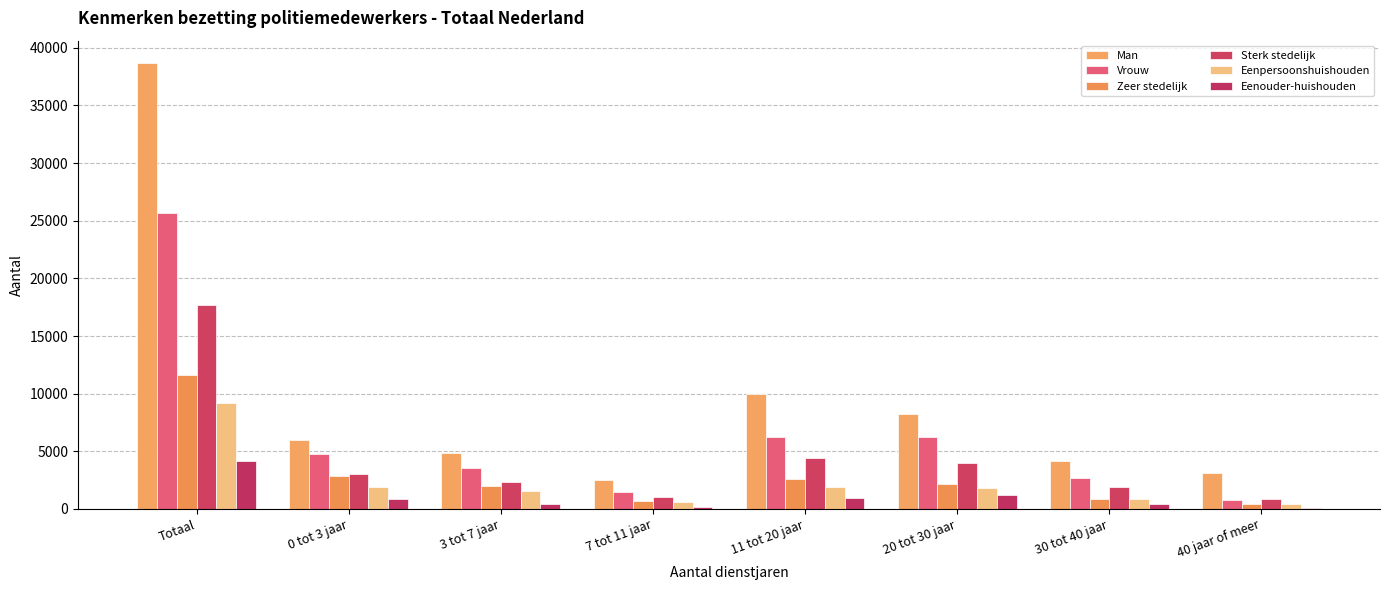

How many data points does each series have?

8